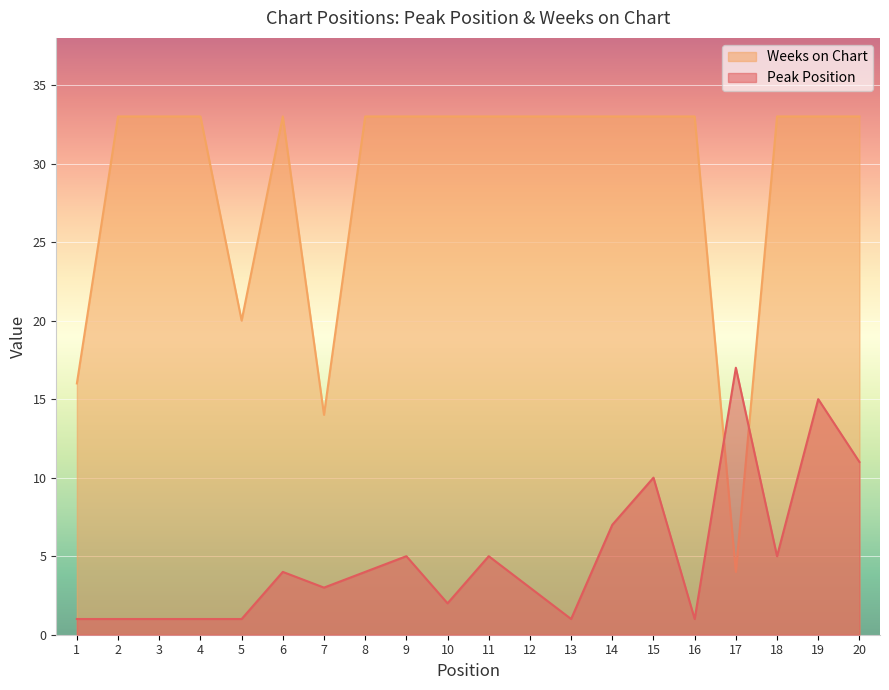

True or false: Peak Position has a value of 4 at 8.

True